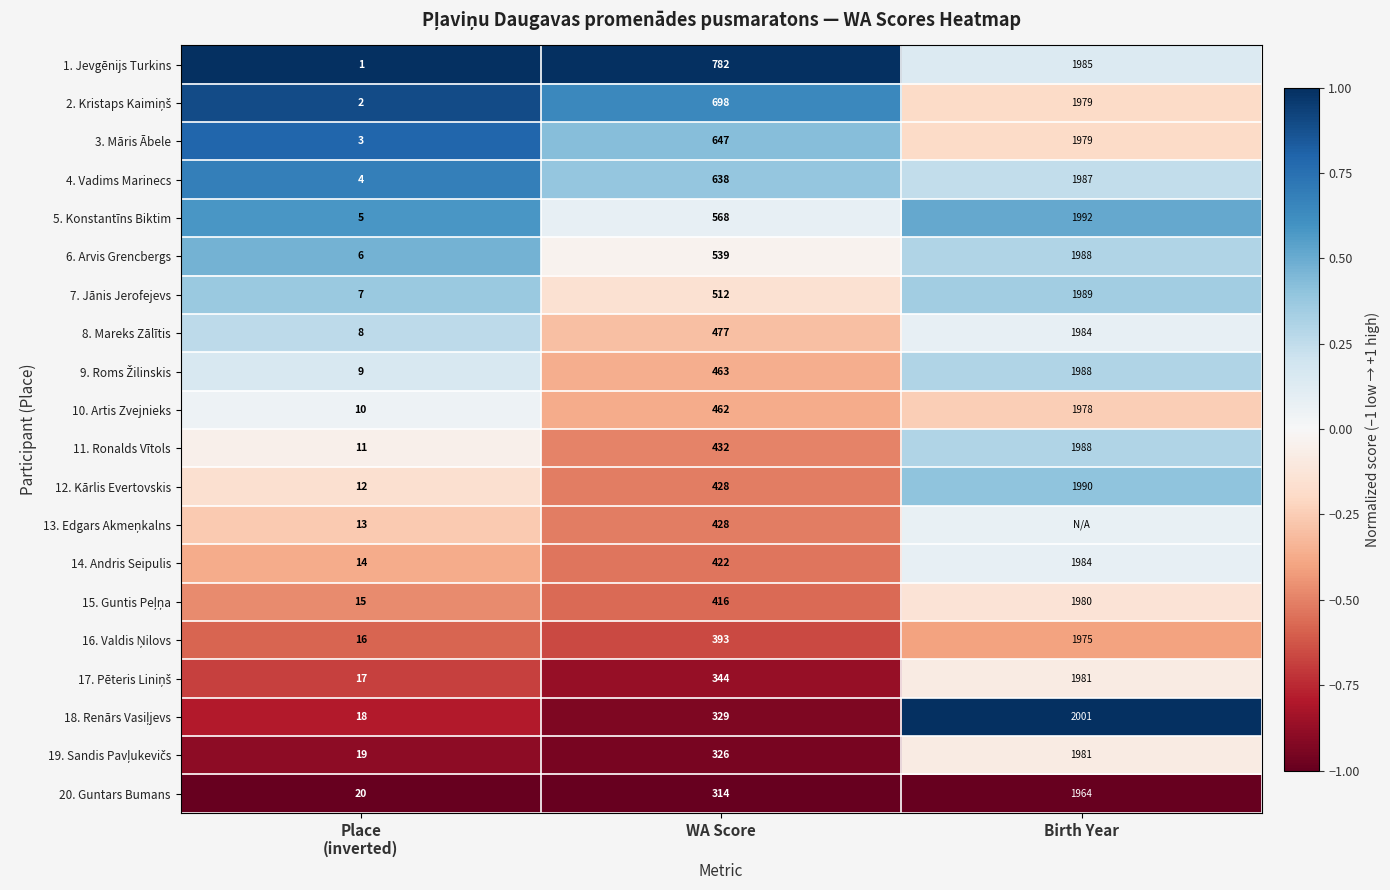

At which label is 7. Jānis Jerofejevs closest to 998?

WA Score